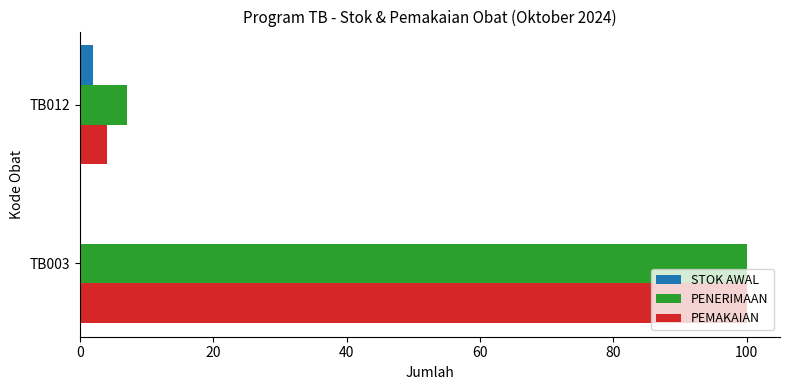

Is it true that PEMAKAIAN equals 35 at TB003?

False